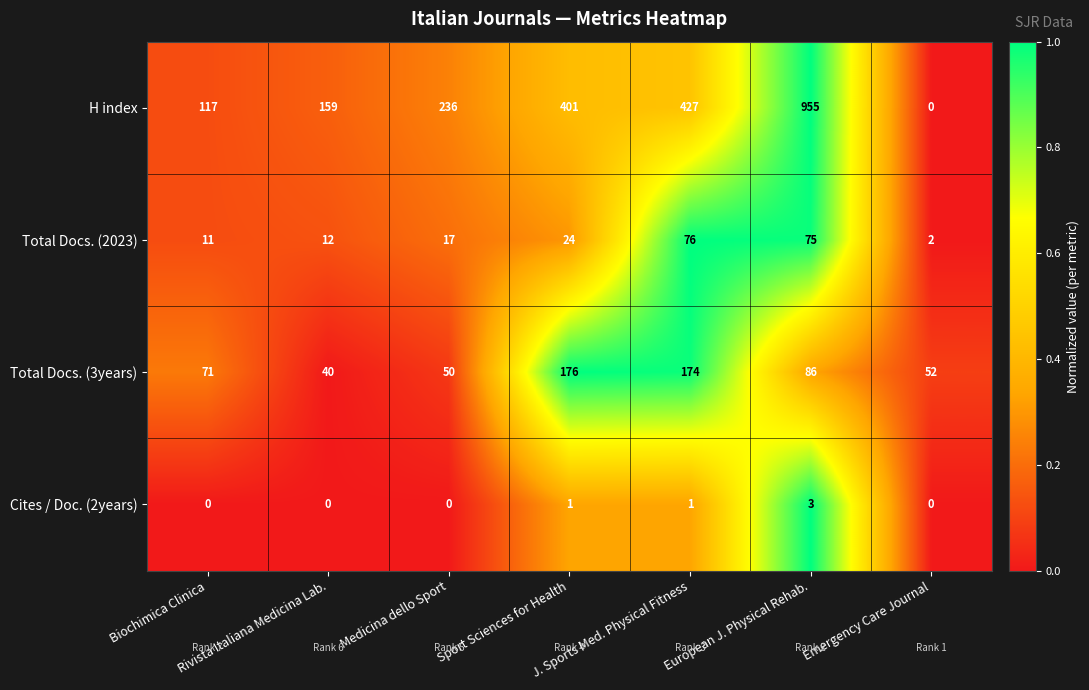

What is the total value across all series at Medicina dello Sport?

303